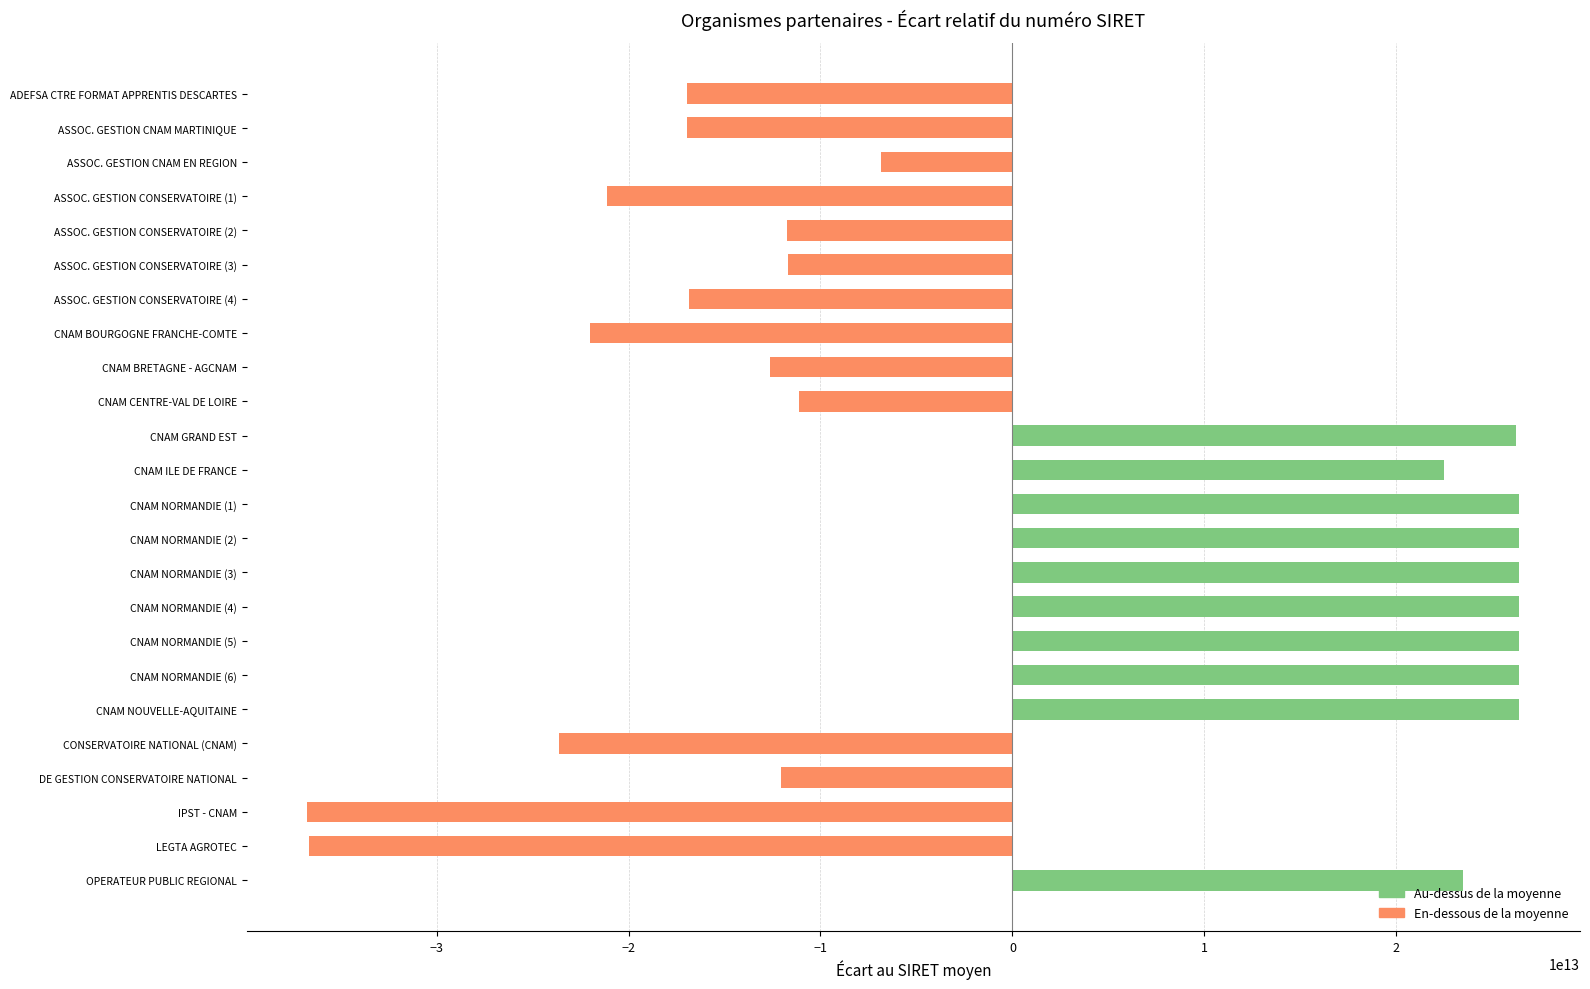

Which has a higher value, CNAM ILE DE FRANCE or CNAM BRETAGNE - AGCNAM?

CNAM ILE DE FRANCE